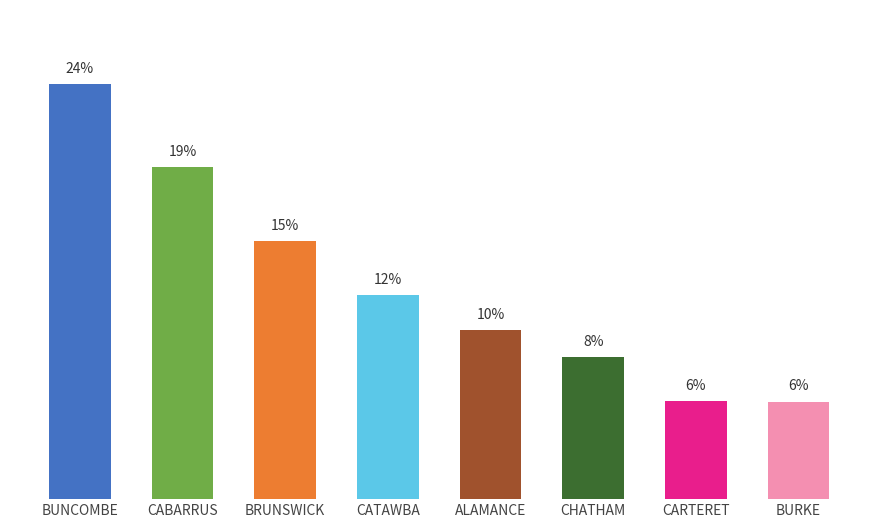

The value at BUNCOMBE is 34.4. True or false?

False